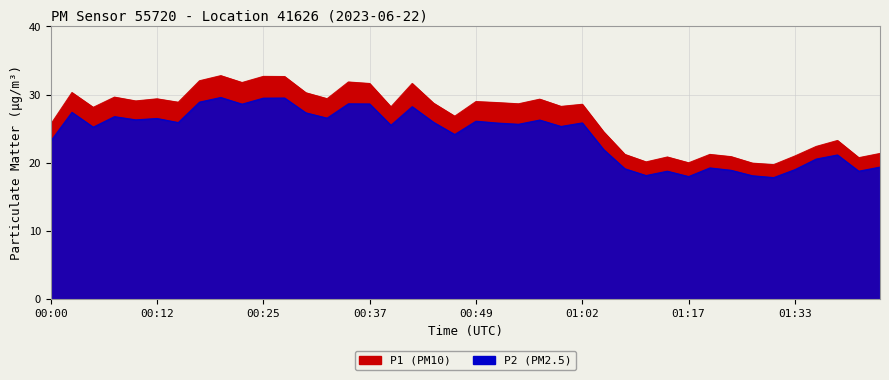

True or false: P1 and P2 cross at least once.

False